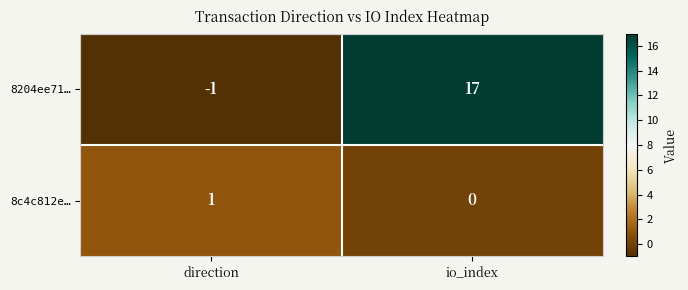

Where is 8c4c812e… nearest to the value 0?

io_index